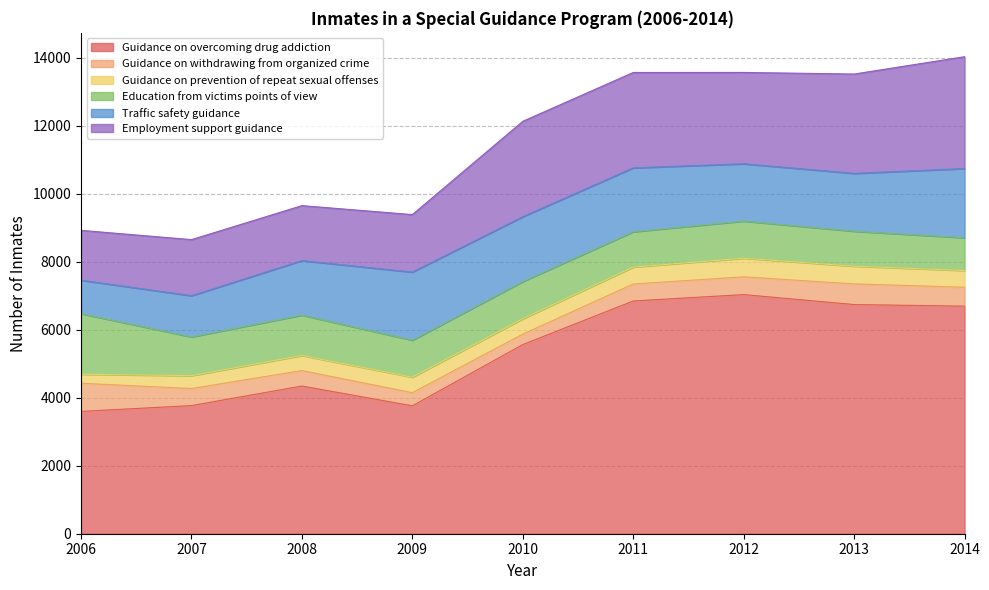

At which category does the chart reach its minimum across all series?

2006